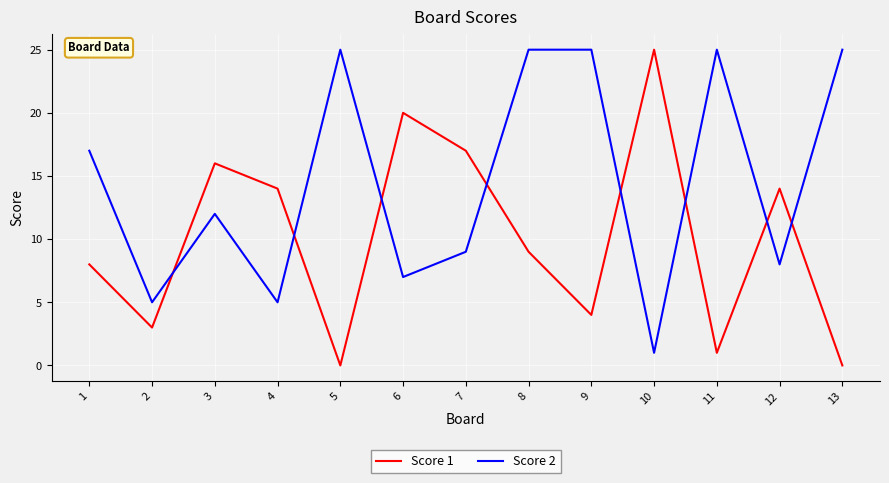

What is the highest value of the Score 2 series?

25